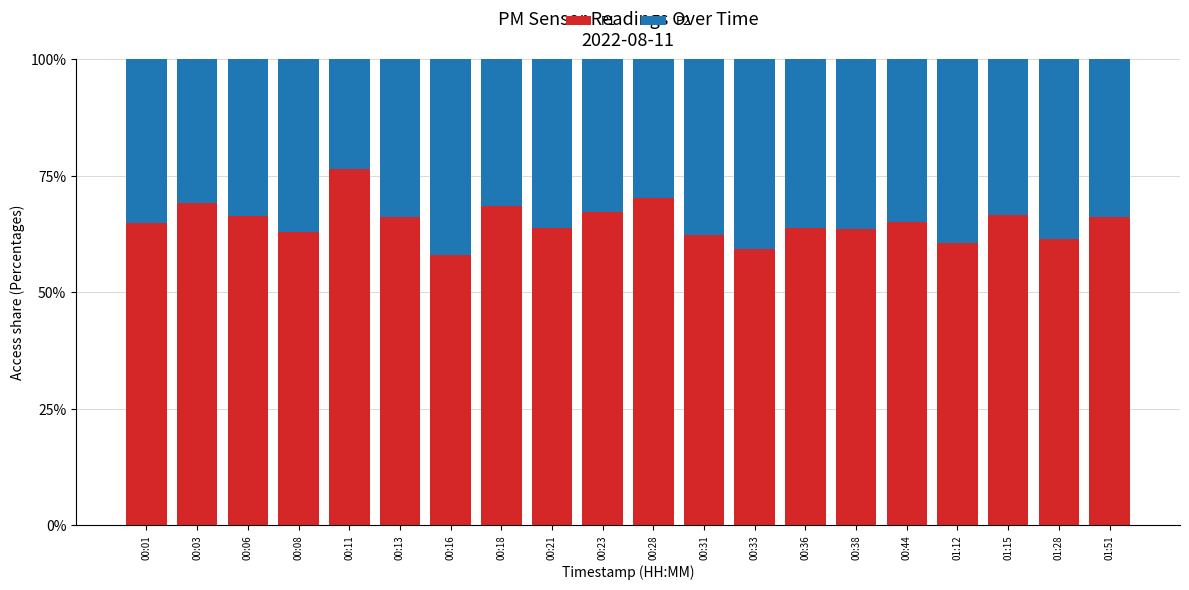

Count the number of data series in this chart.

2